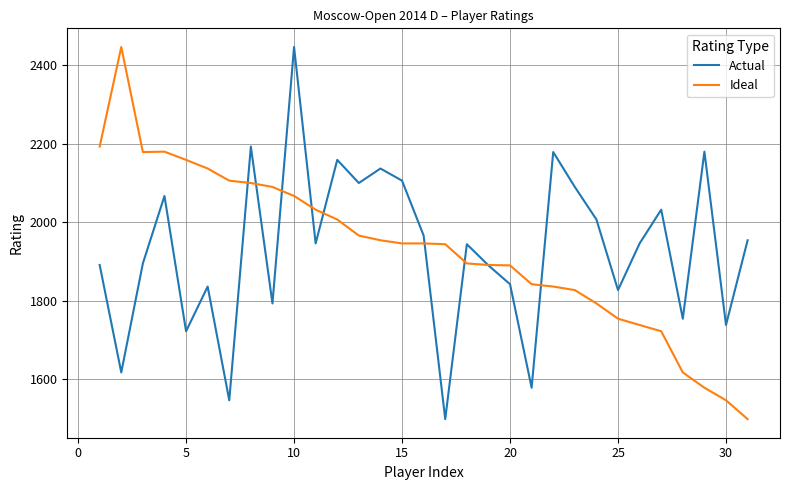

True or false: Ideal has more than 0 interior local peaks.

True